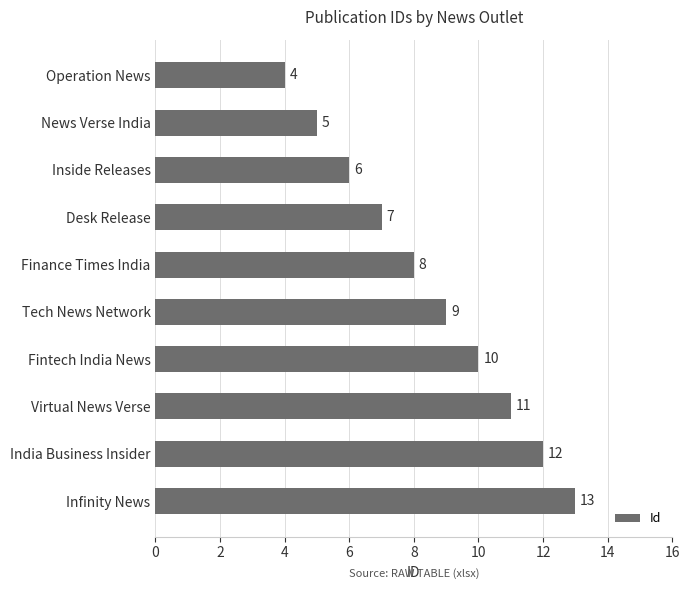

What is the difference between the maximum and minimum values?

9